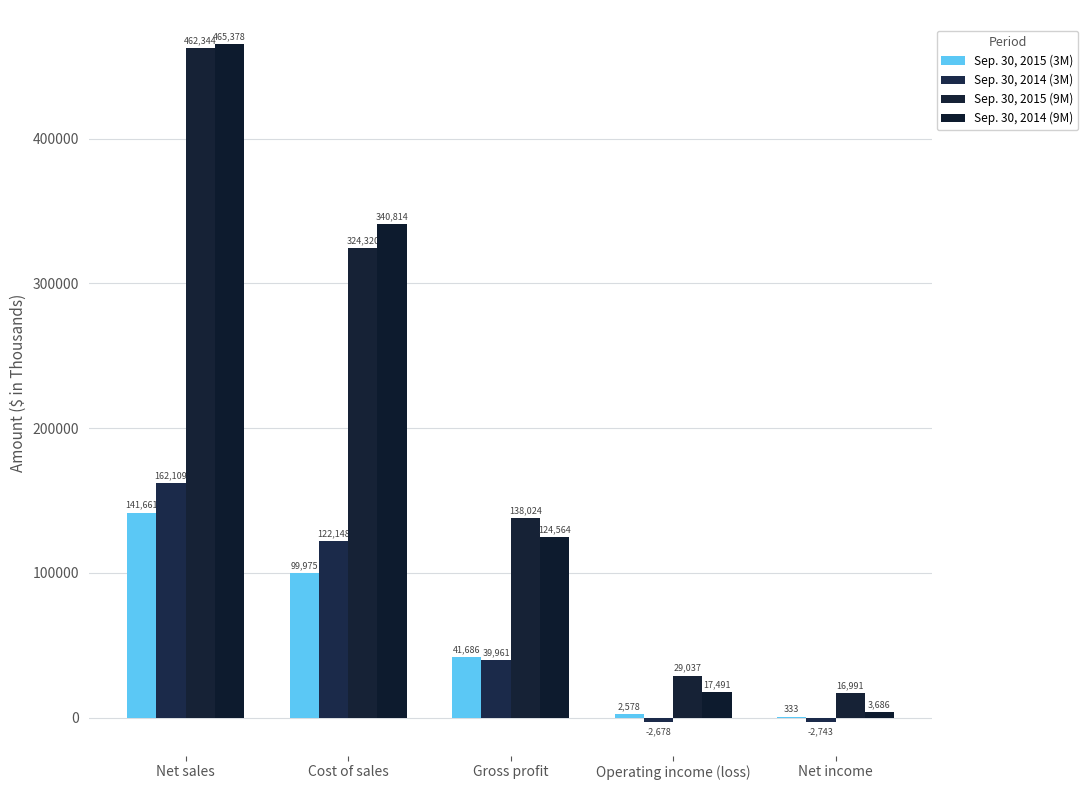

What is the spread (max minus min) of values at Gross profit?

98063